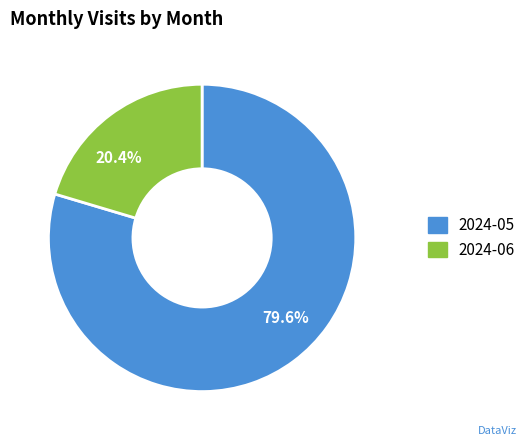

Between 79.6% and 20.4%, which is larger?

79.6%